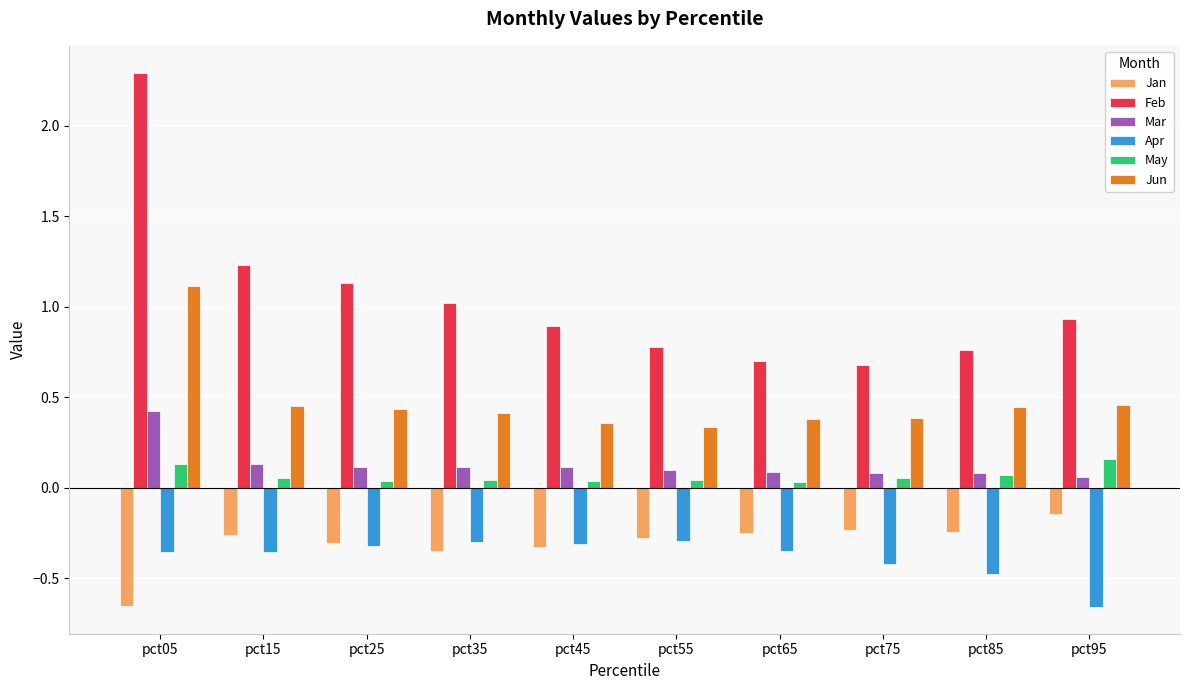

What are all the series names shown in the legend?

Jan, Feb, Mar, Apr, May, Jun